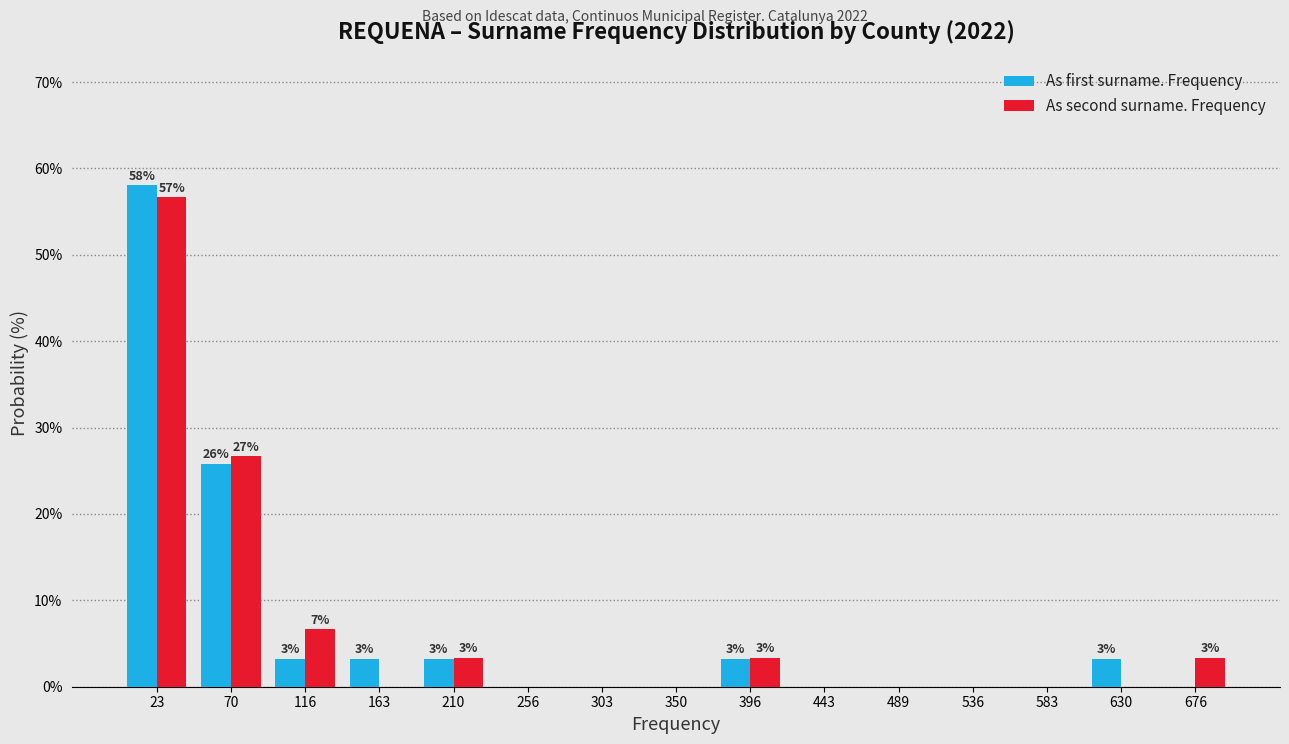

In the As second surname. Frequency series, which range on the x-axis has the tallest bar?

0 to 45